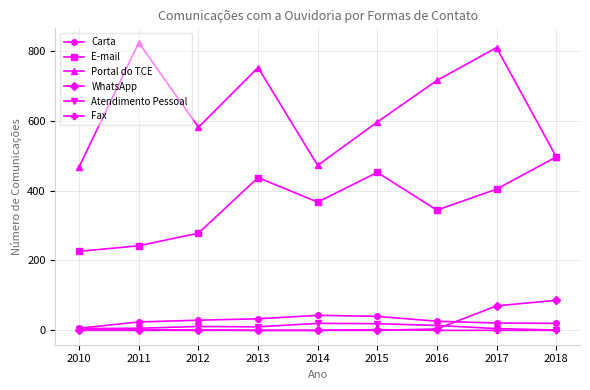

Does the chart have visible grid lines?

Yes